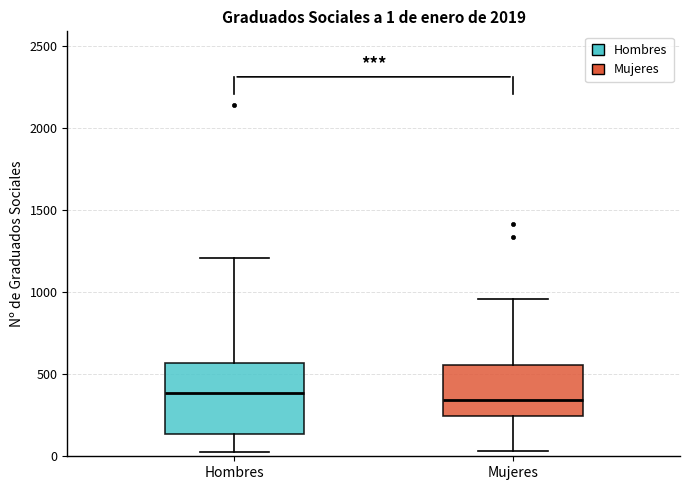

Which box is the tallest, from its lower edge to its upper edge?

Hombres